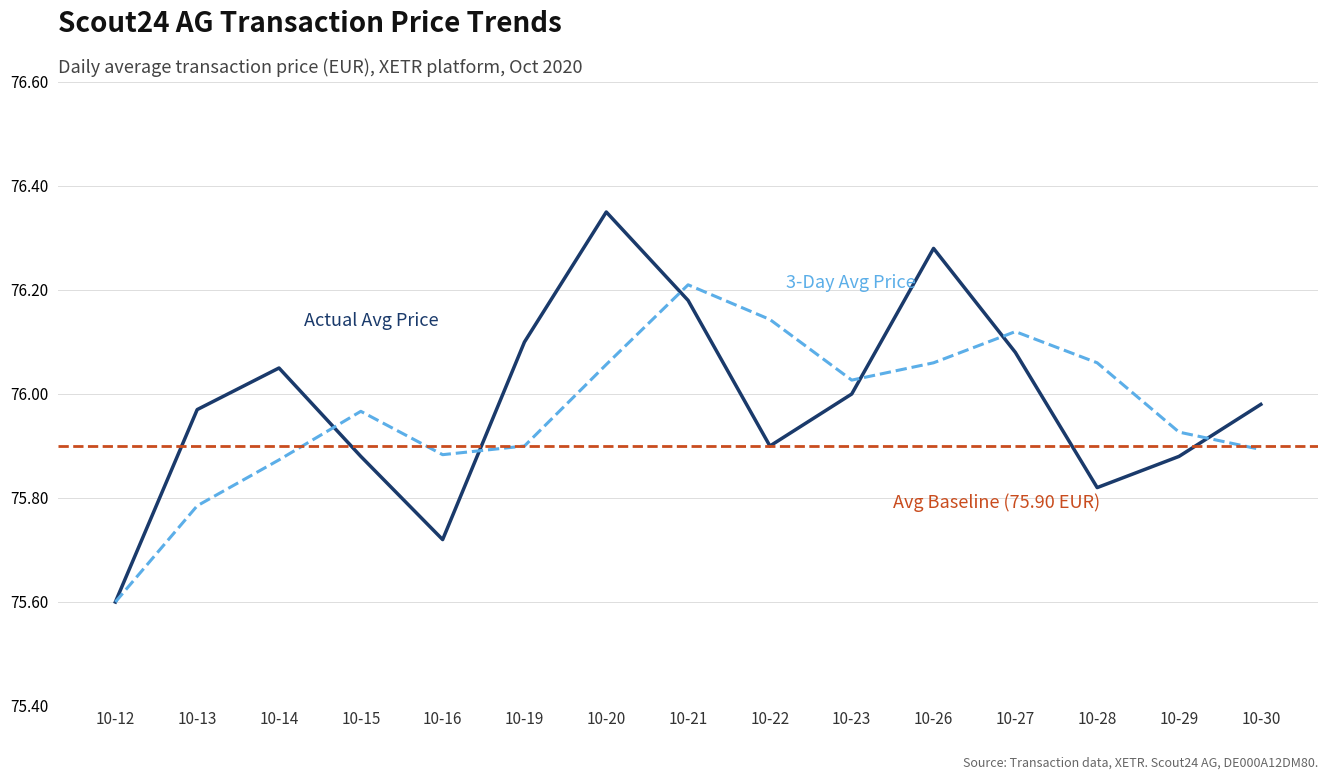

At how many categories does at least one series exceed 75?

15